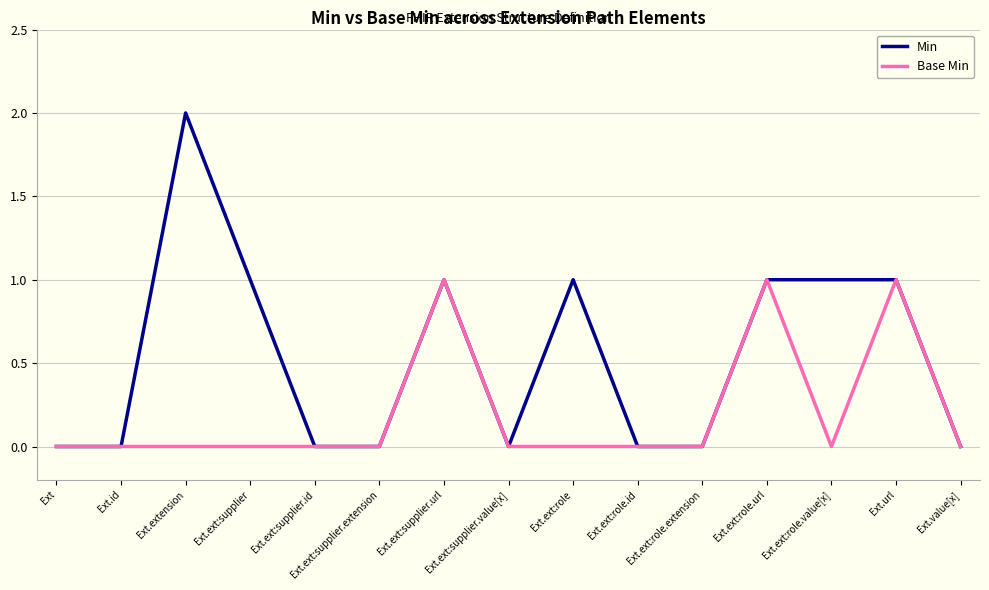

List the series in order of their overall mean, highest first.

Min, Base Min